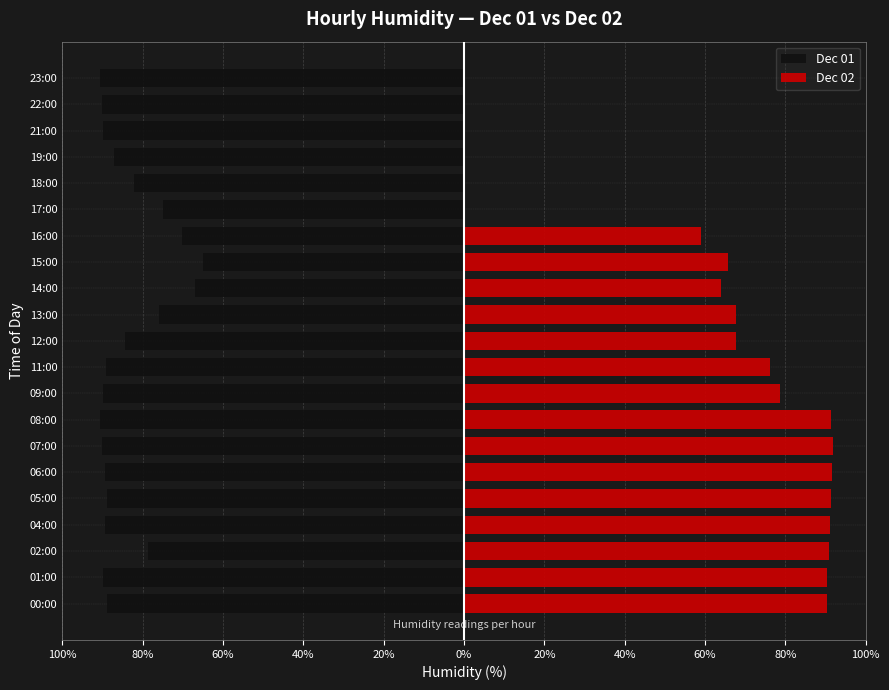

What is the maximum value shown in the chart?

91.8